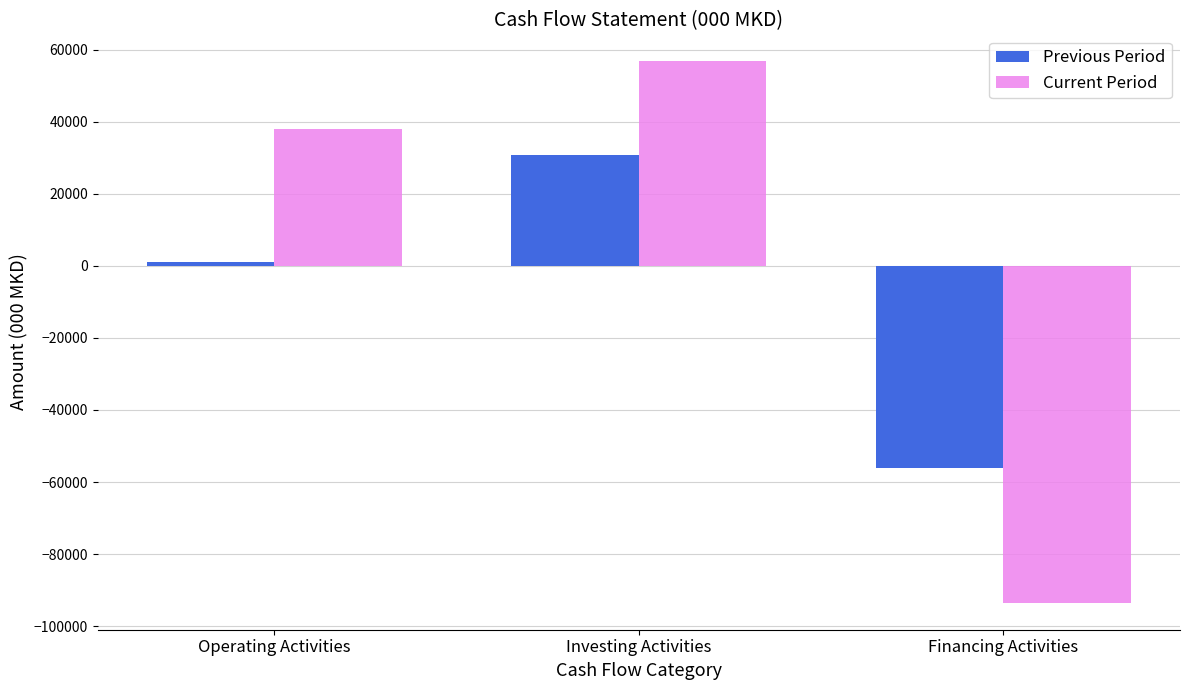

What is the average value of the Previous Period series?

-8191